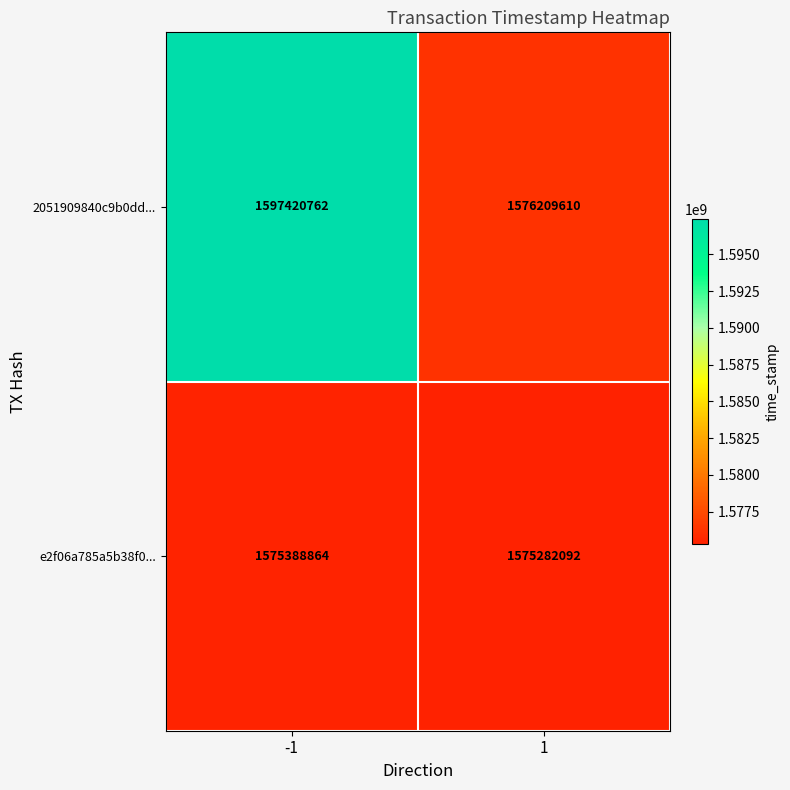

Rank the series by their maximum value, from highest to lowest.

2051909840c9b0dd..., e2f06a785a5b38f0...